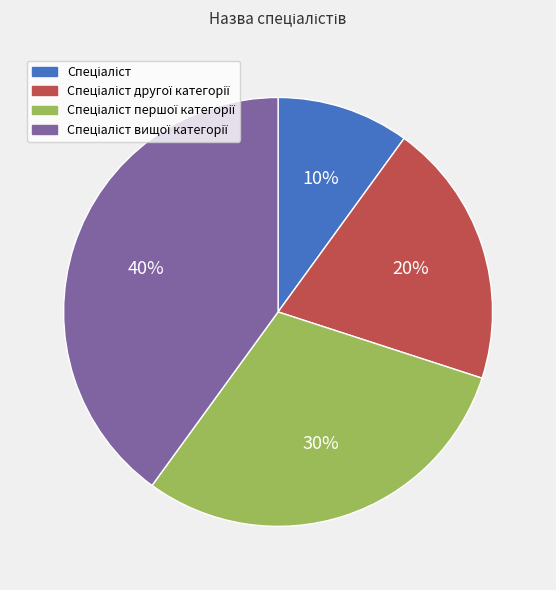

To the nearest percent, what is the average slice percentage?

25%